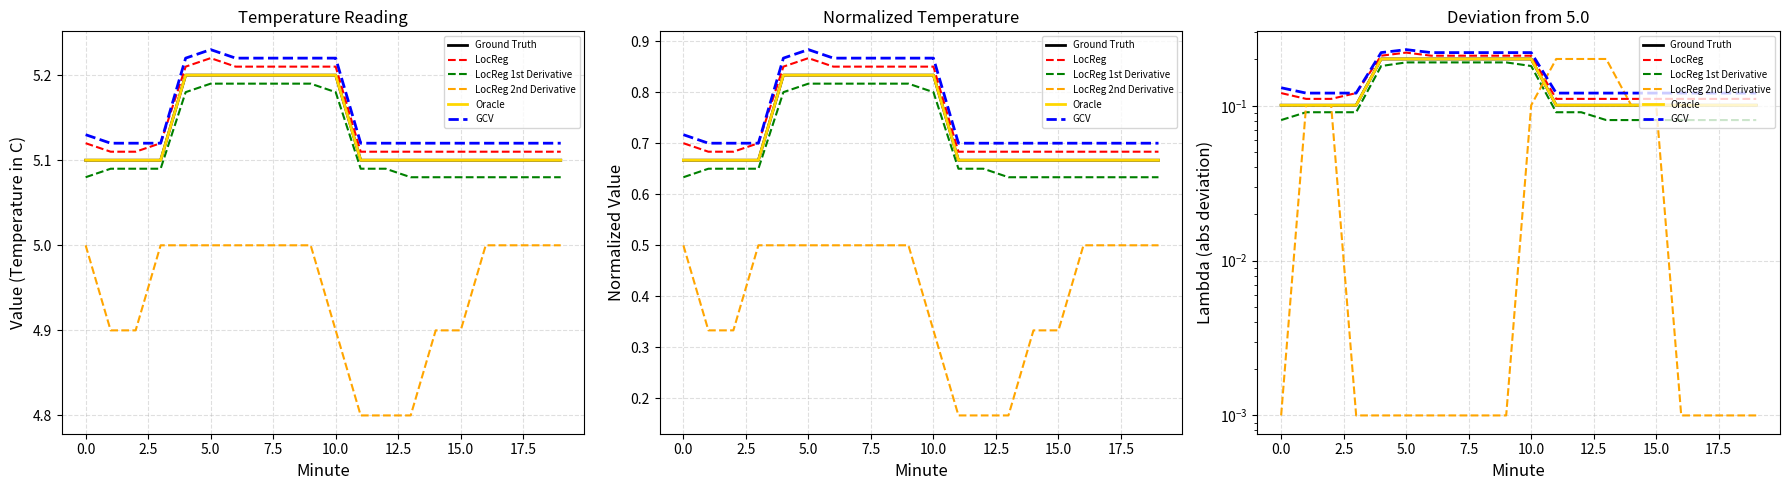

At how many categories does at least one series exceed 0?

20